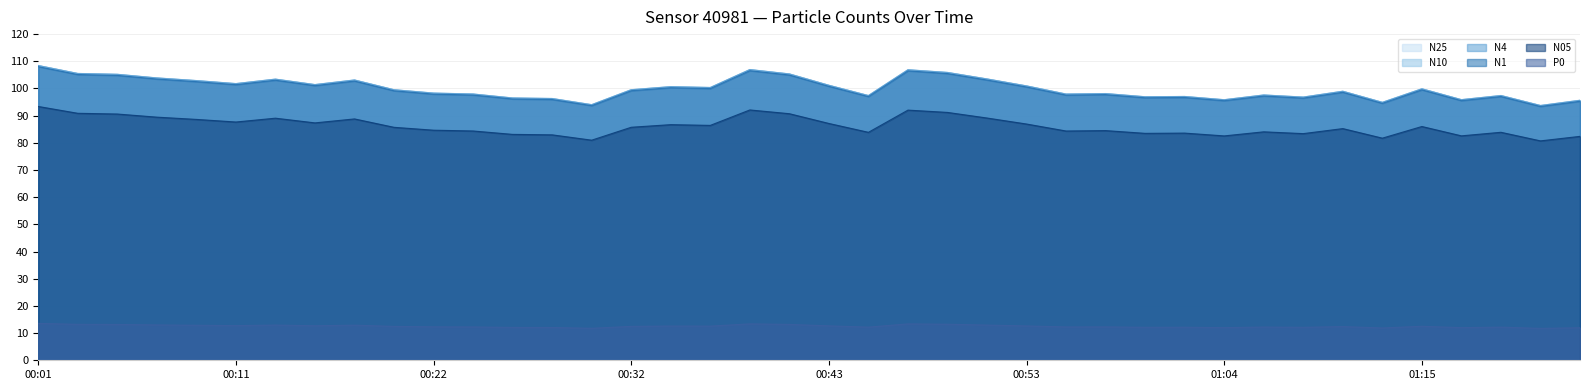

True or false: N10 and N4 intersect in this chart.

False